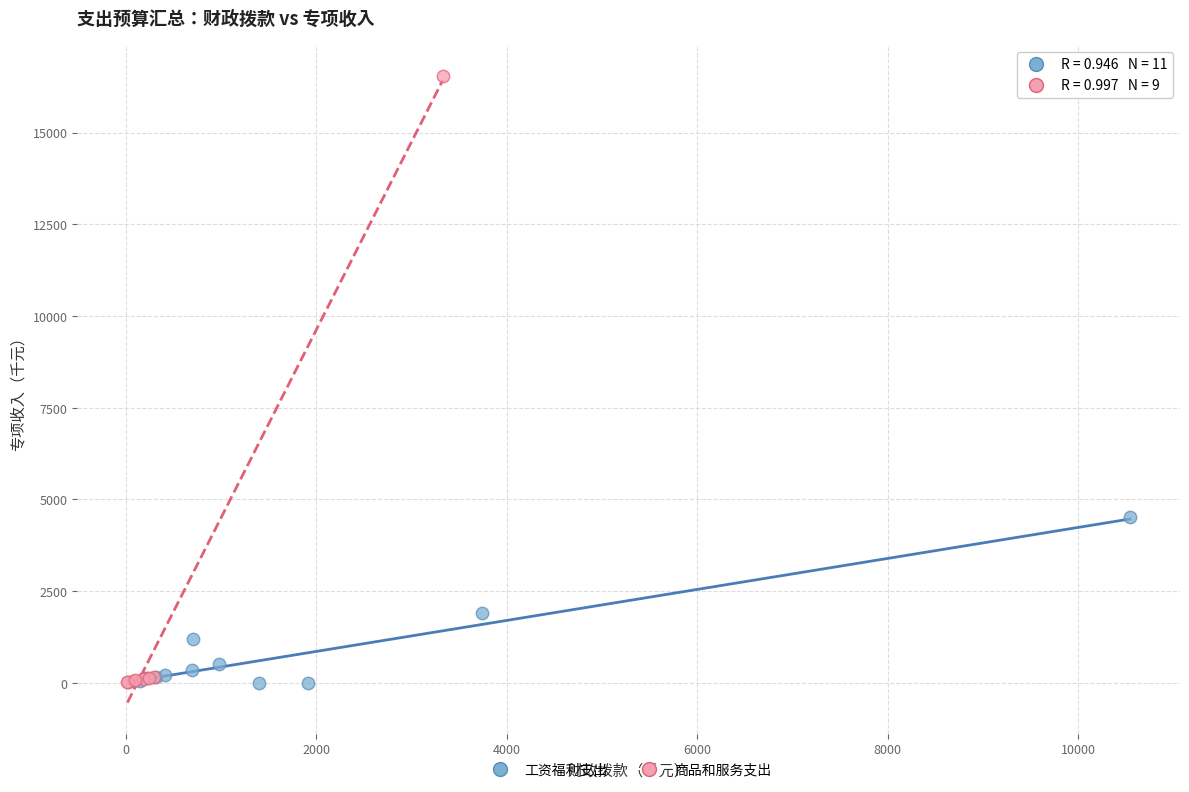

Which series reaches the maximum Y coordinate?

商品和服务支出